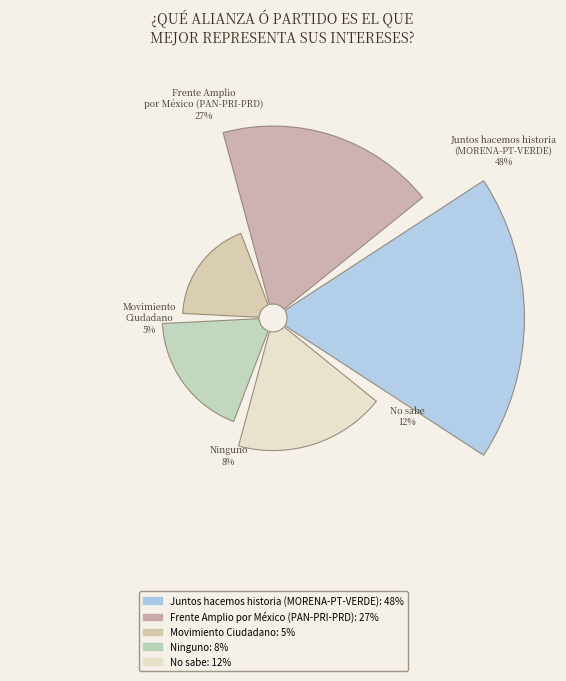

How many segments does this pie chart have?

5